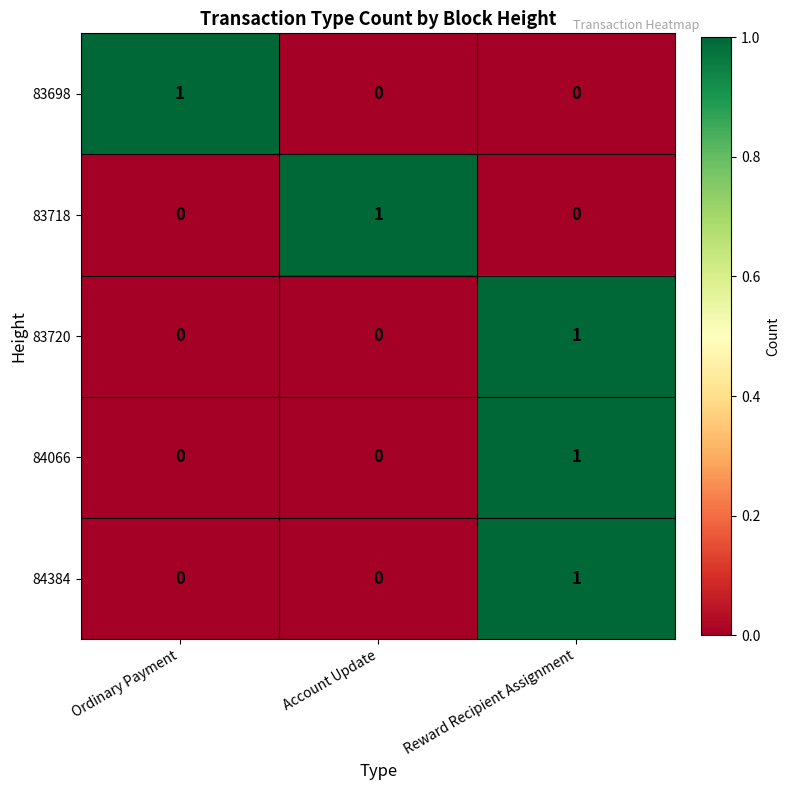

At which label does 83720 reach its peak?

Reward Recipient Assignment